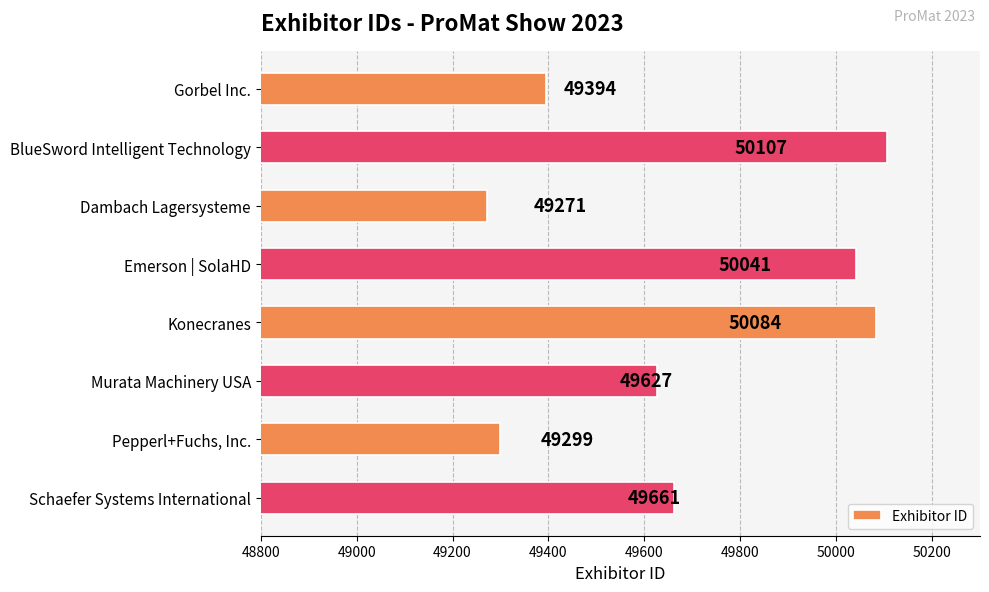

How many categories are shown in the chart?

8